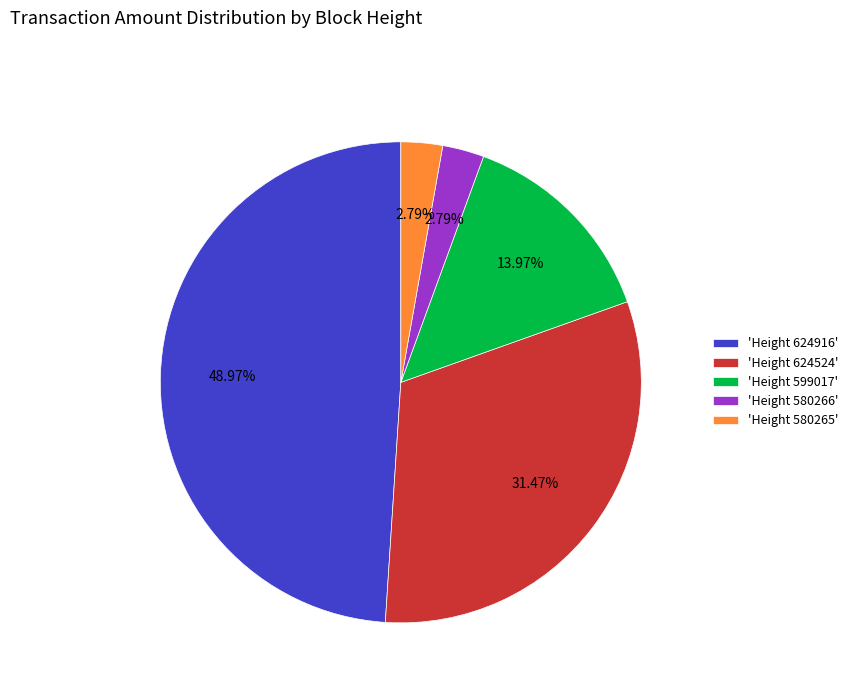

Combined, do 'Height 624916' and 'Height 580265' account for over 50%?

Yes